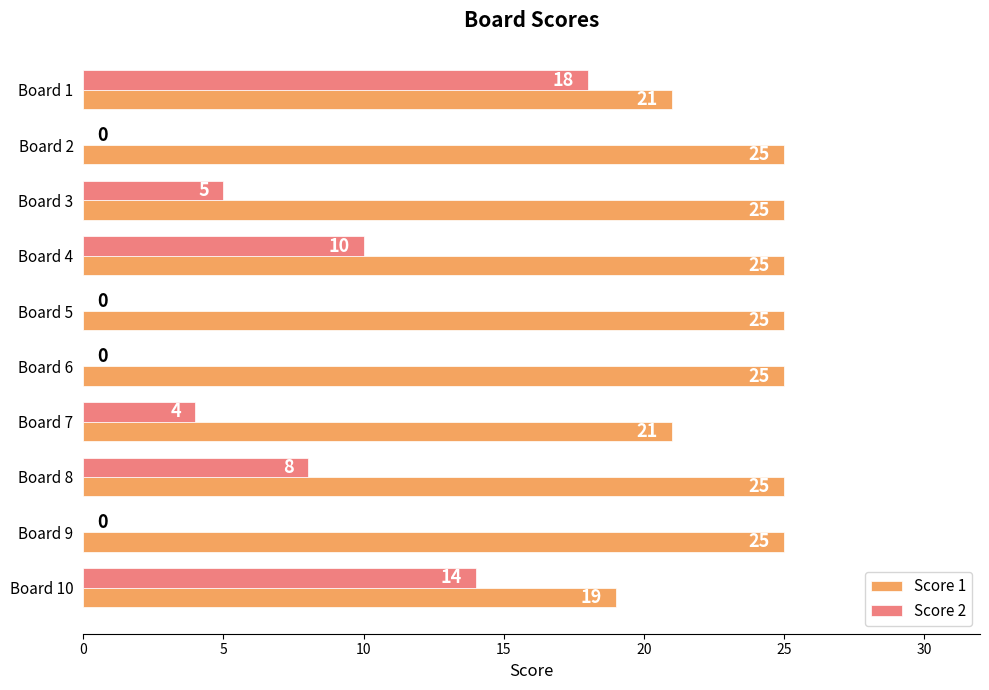

What is the sum of all Score 2 values?

59